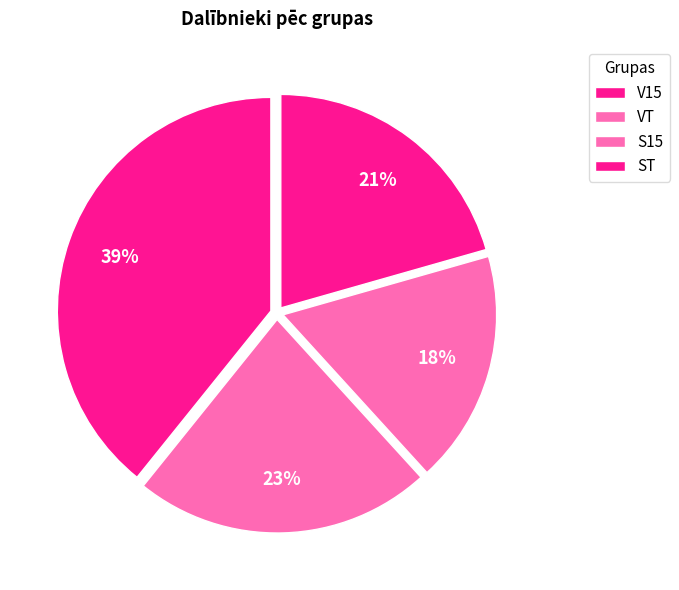

How many slices are in this pie chart?

4